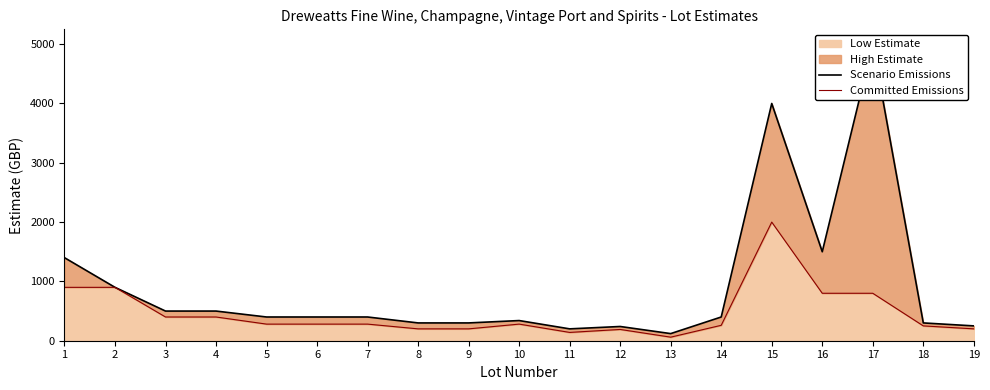

The value of Committed Emissions at 7 is 280. True or false?

True